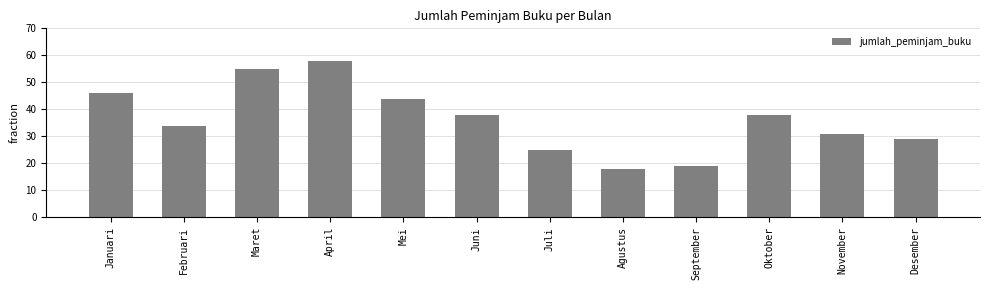

True or false: the data shows 44 at Mei.

True